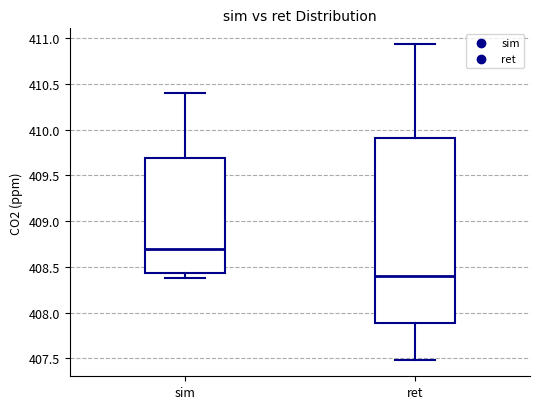

Comparing the boxes themselves (not the whiskers), which one is the tallest?

ret